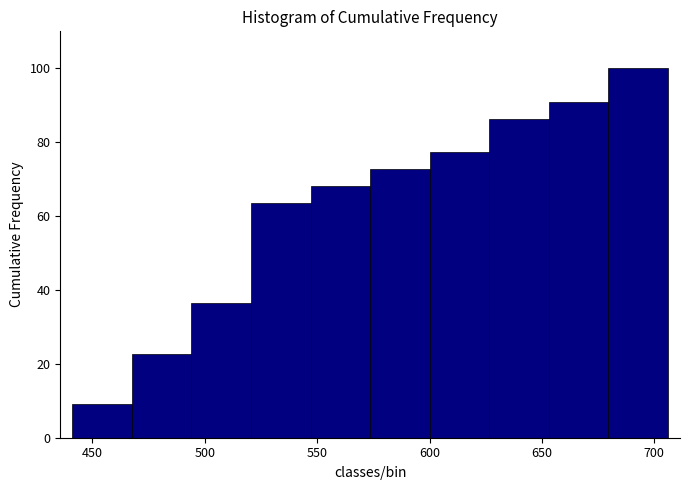

Reading left to right, list every bar in this chart as the range it spans on the x-axis followed by its height. Neither the bar edges nor the heights are printed on the chart, so give them approximately, as read against the axes.

440 to 470: 10
470 to 495: 22
495 to 520: 36
520 to 545: 64
545 to 575: 68
575 to 600: 72
600 to 625: 78
625 to 655: 86
655 to 680: 90
680 to 705: 100